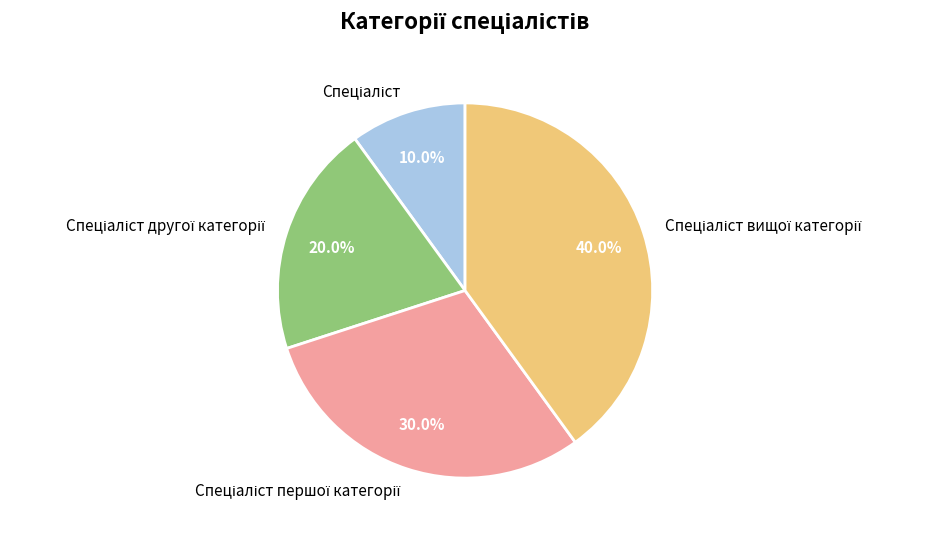

Is there any slice that represents more than half of the pie?

No